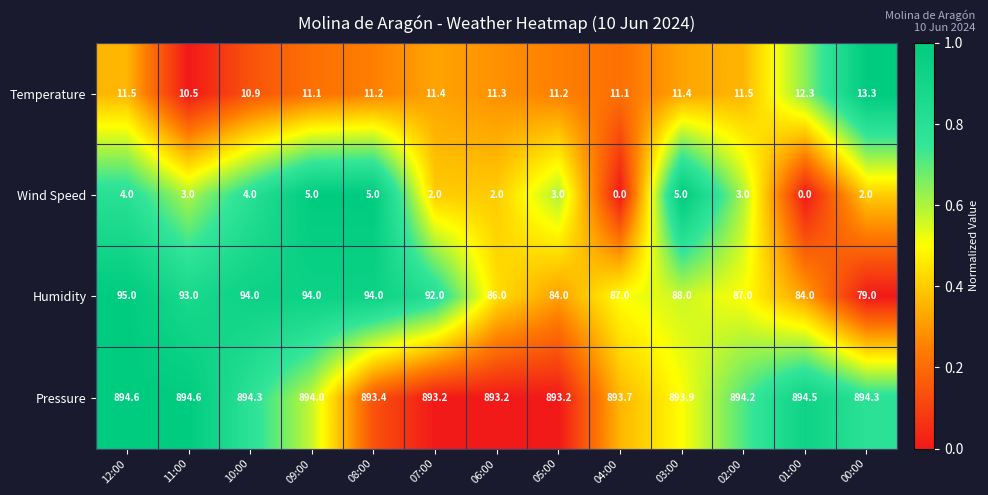

Which series has the largest total across all categories?

Pressure